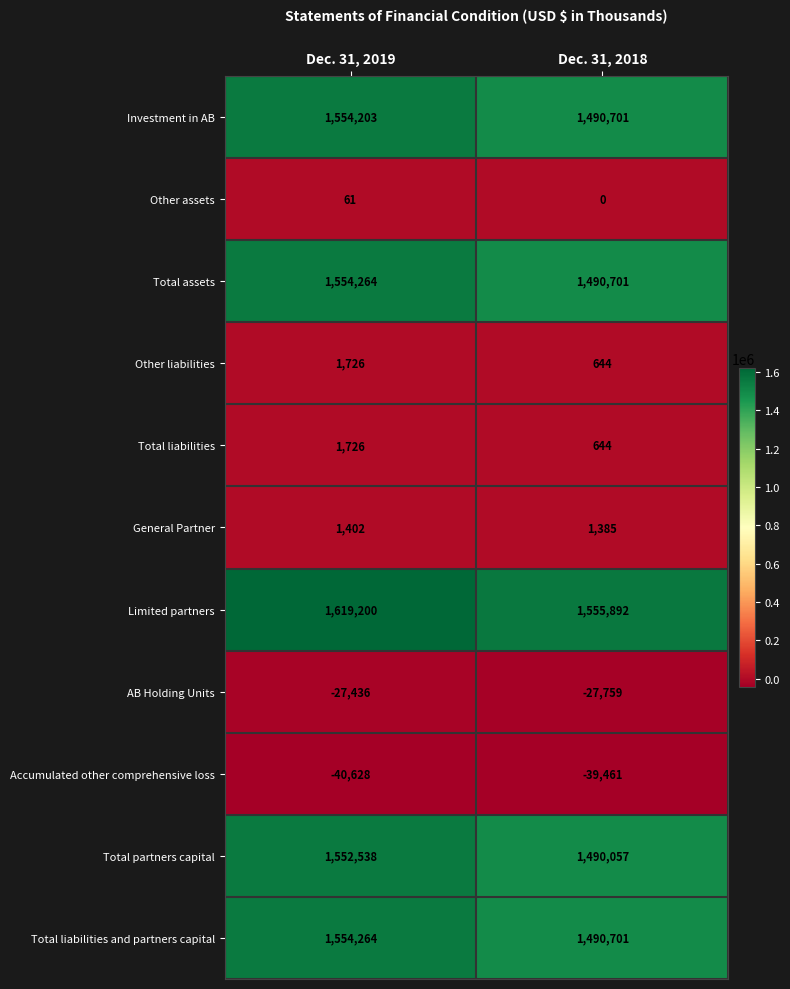

Which category has the highest value across all series?

Dec. 31, 2019